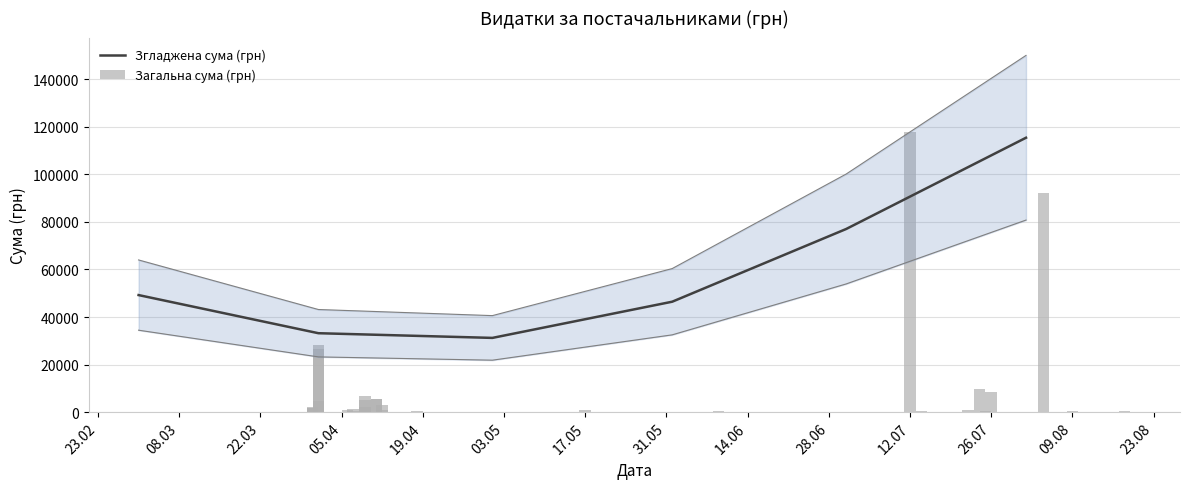

What is the change in value from 12.04.2016 to 09.04.2016?

+5840.7